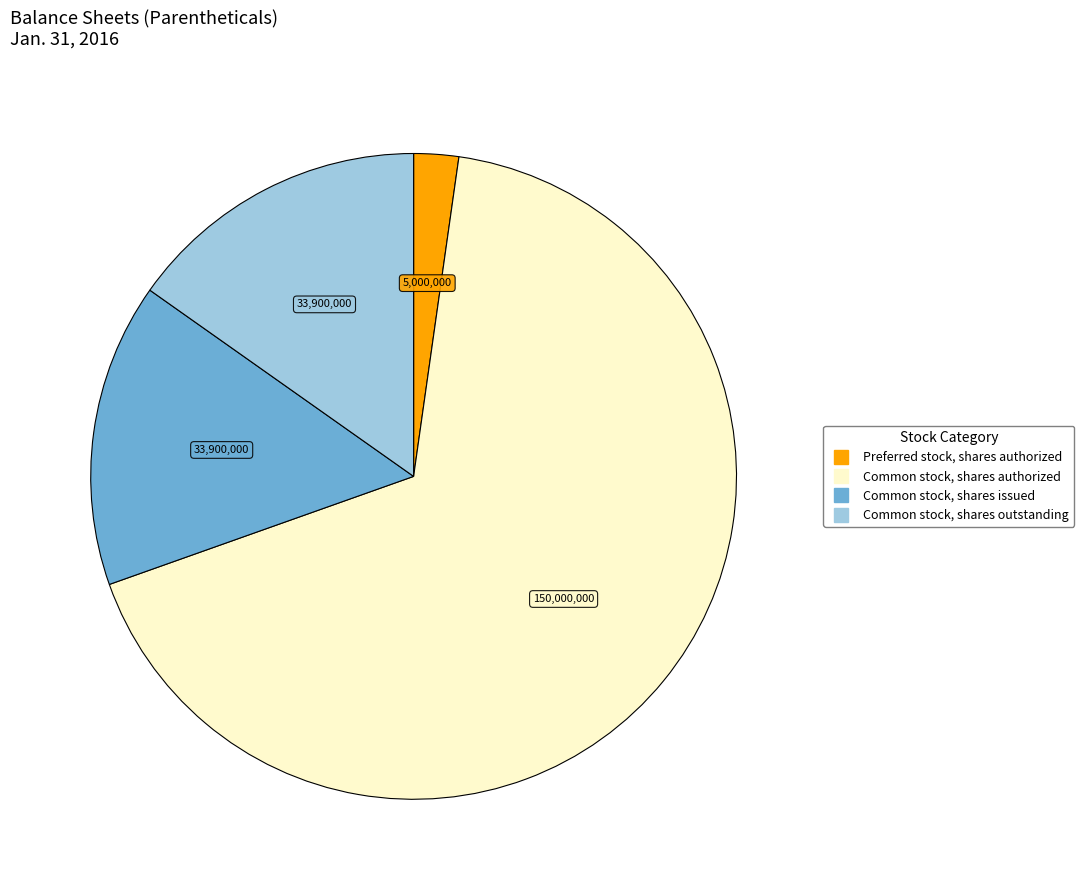

Is there a majority slice in this chart?

Yes